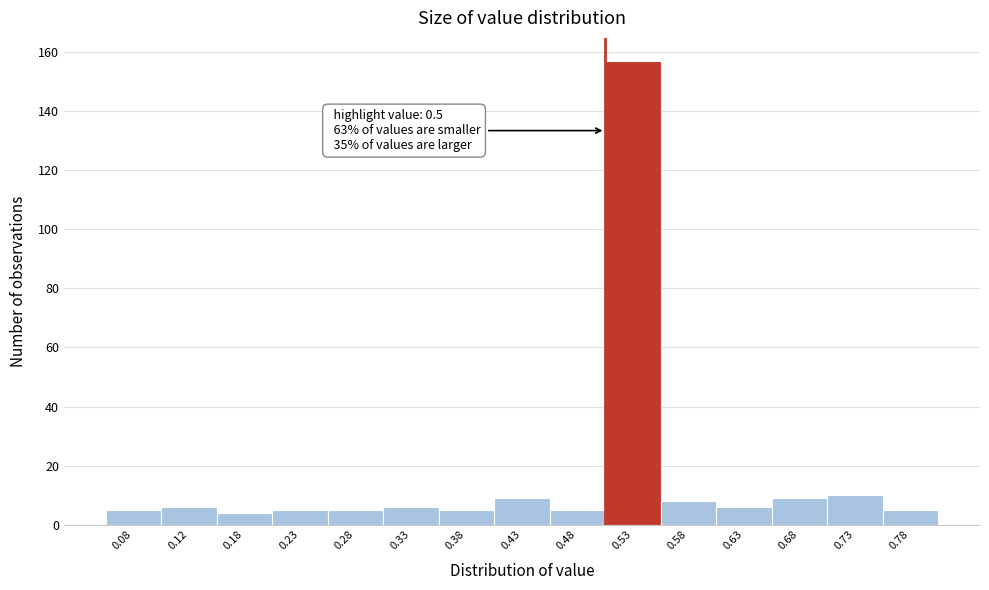

Which range on the x-axis has the tallest bar?

0.50 to 0.55